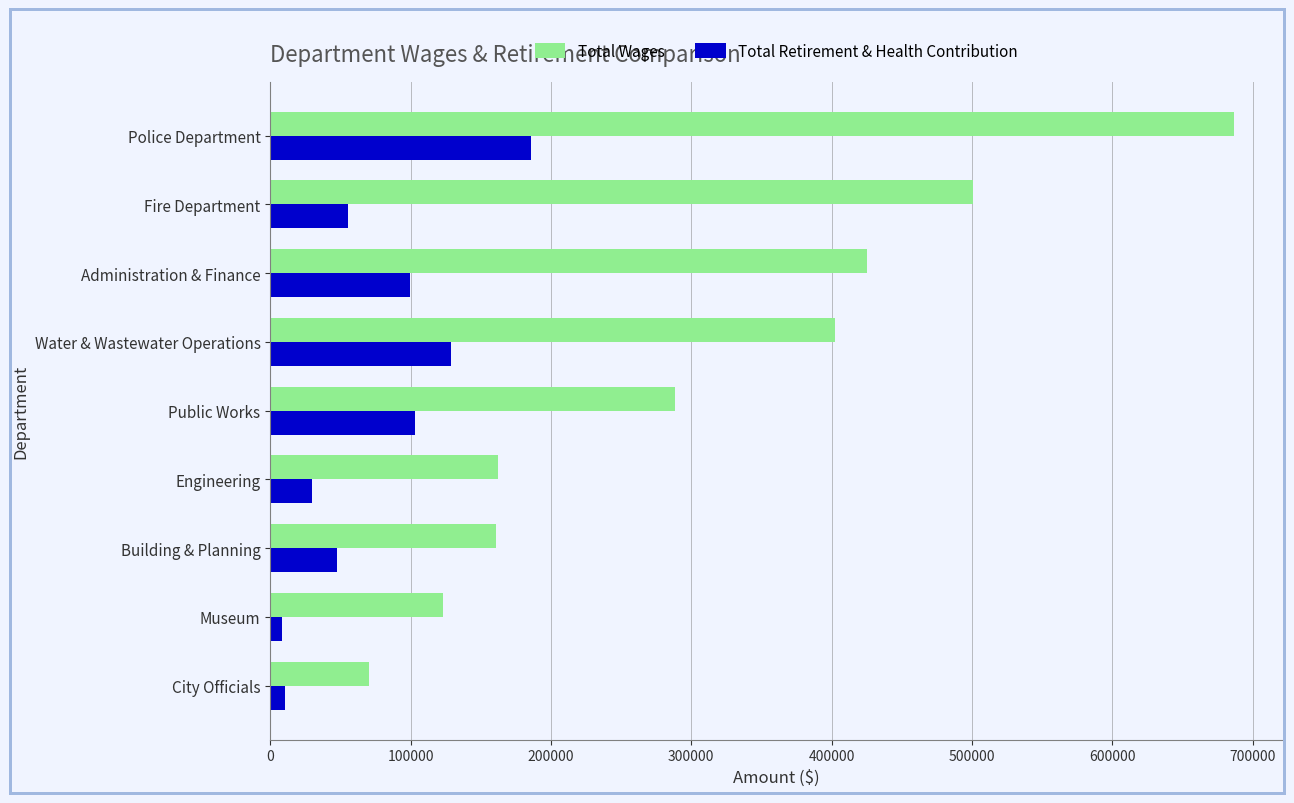

Rank the series by their average value, from lowest to highest.

Total Retirement & Health Contribution, Total Wages